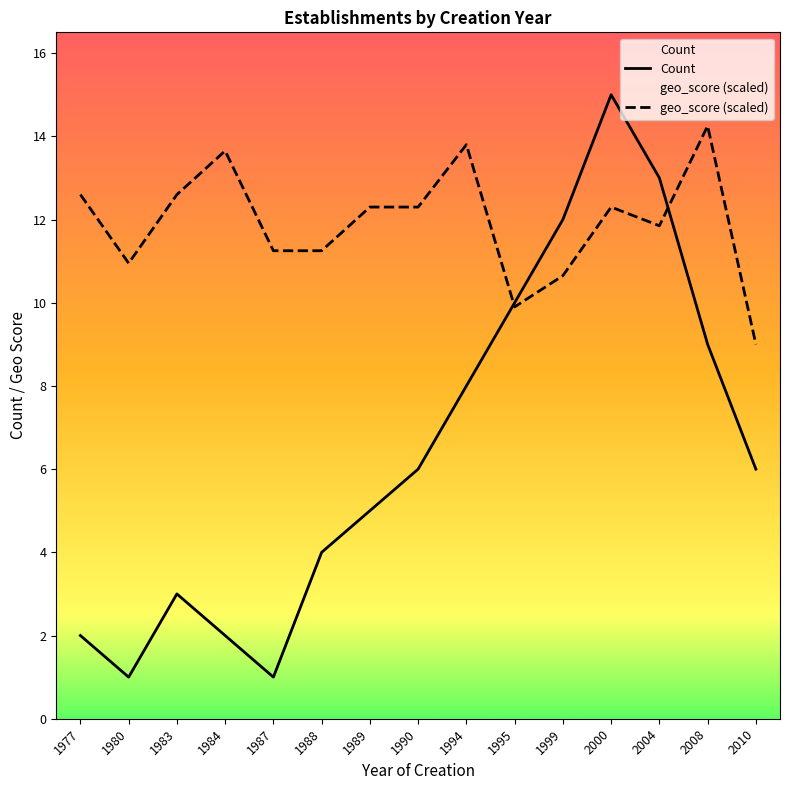

Which series has the largest range (max minus min)?

Count